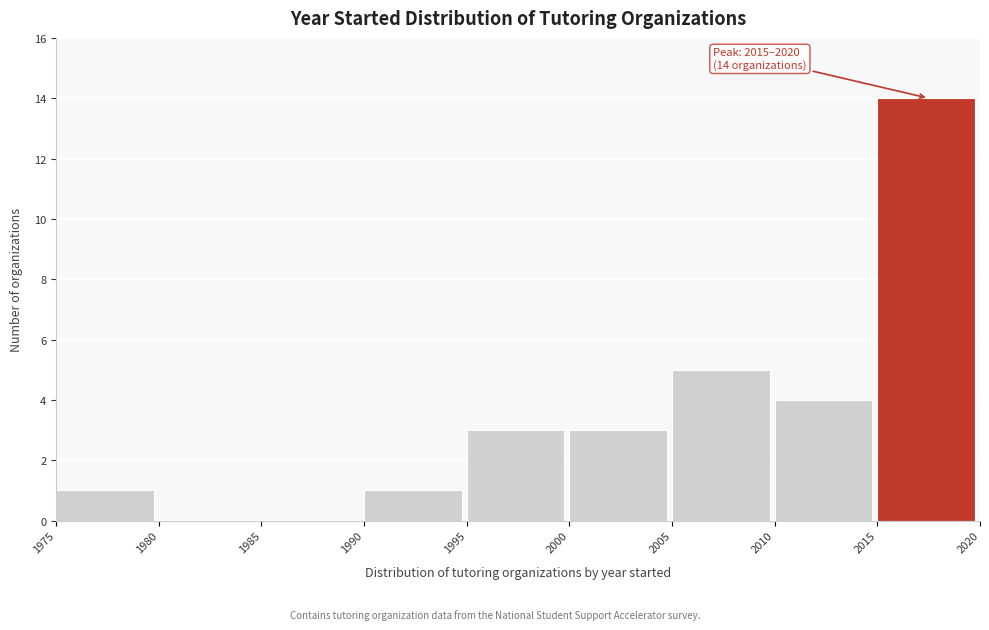

Over which range of the x-axis is the bar tallest?

2015 to 2020